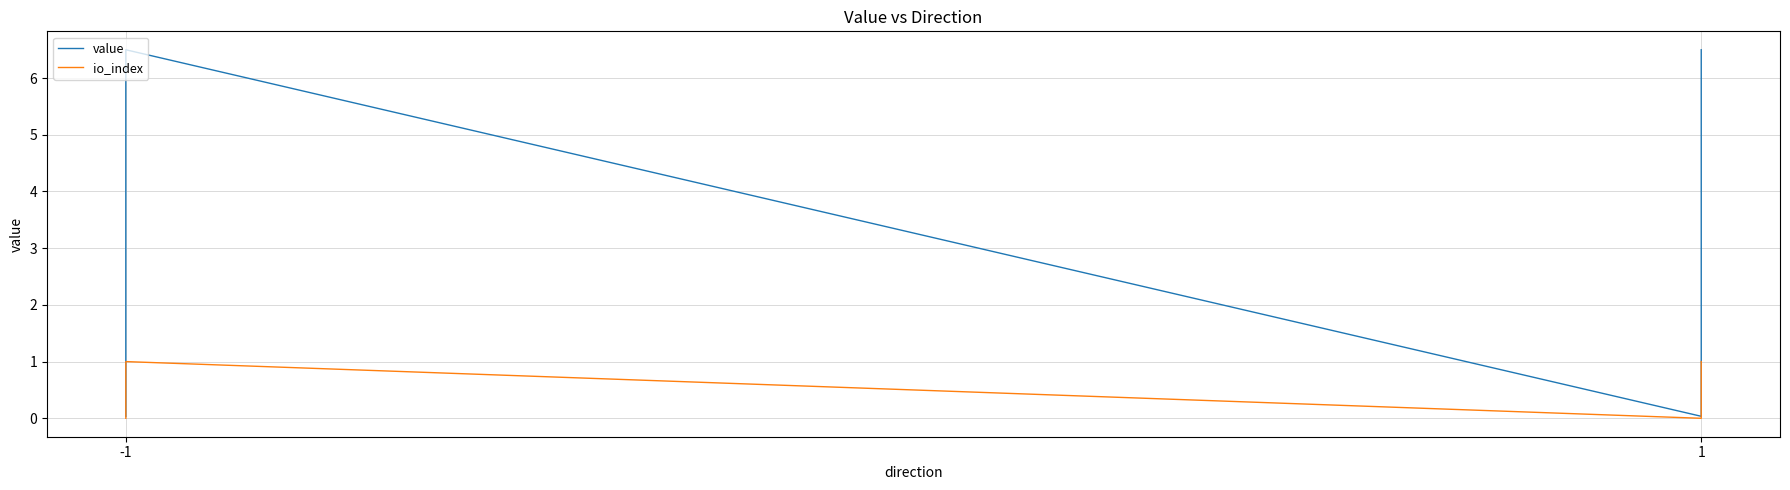

True or false: io_index has more than 0 points higher than both neighbors.

True